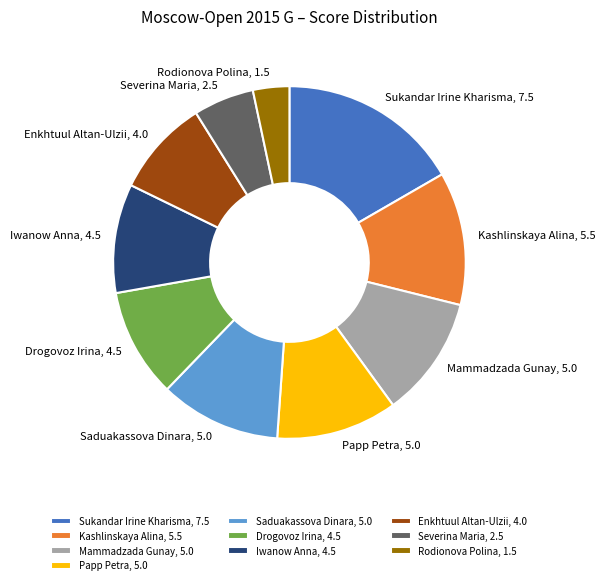

Do Mammadzada Gunay and Drogovoz Irina together represent more than half of the pie?

No